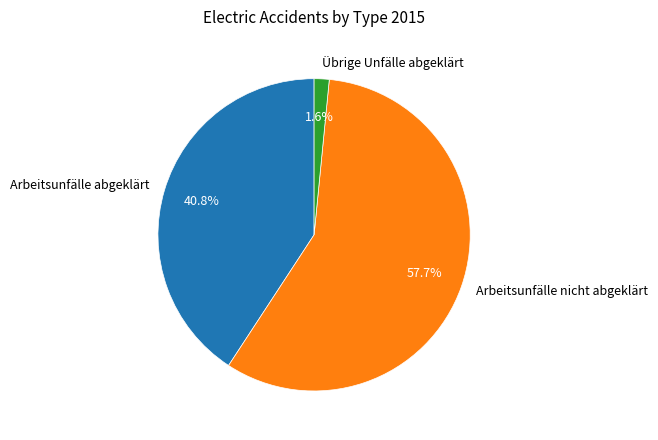

To the nearest percent, what portion does Arbeitsunfälle nicht abgeklärt represent?

58%